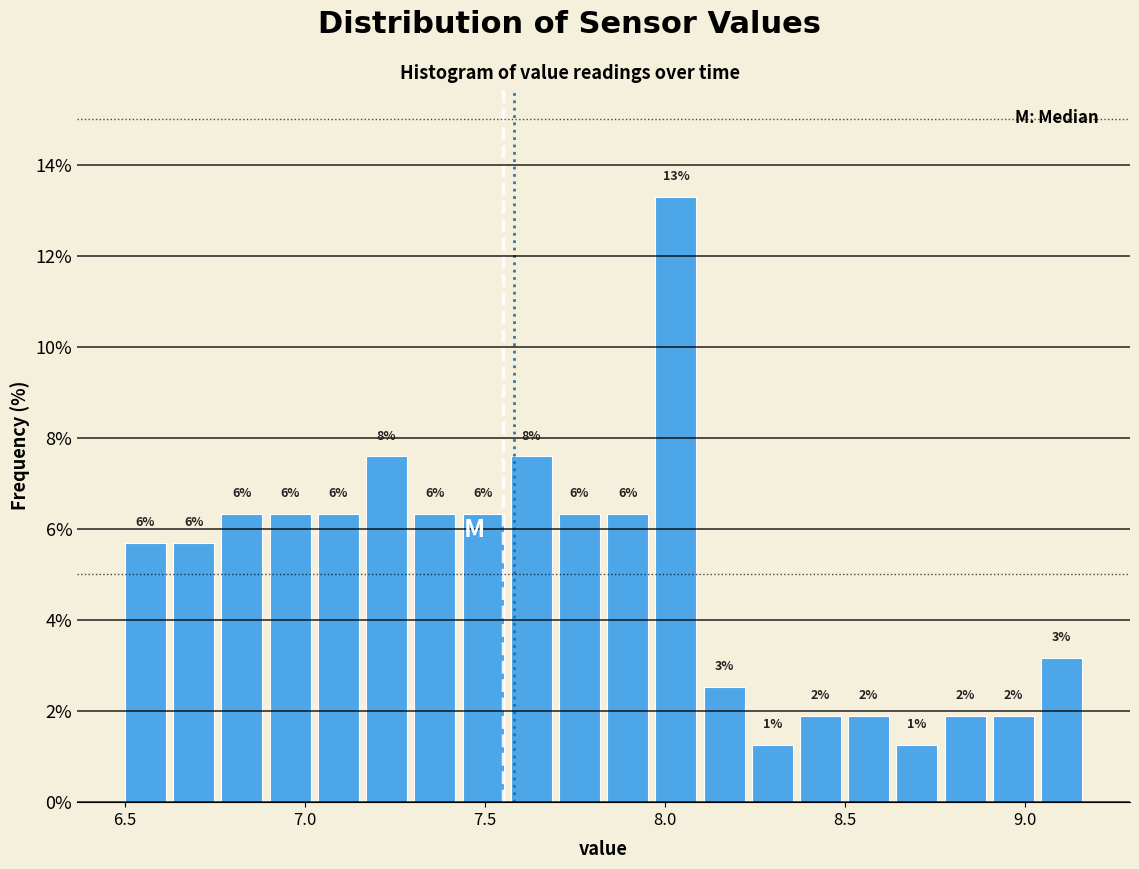

Read against the x-axis, roughly where is the centre of the tallest bar?

8.05